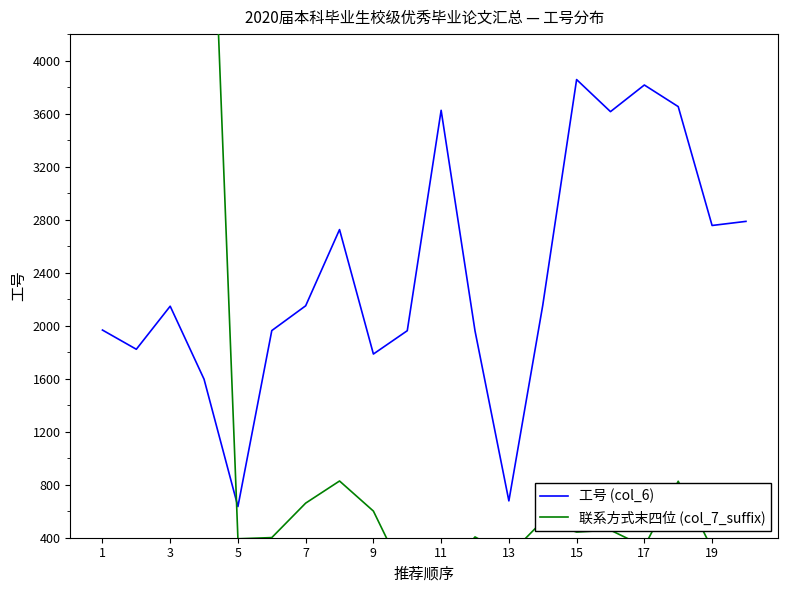

What is the maximum value for 联系方式末四位 (col_7_suffix)?

9871